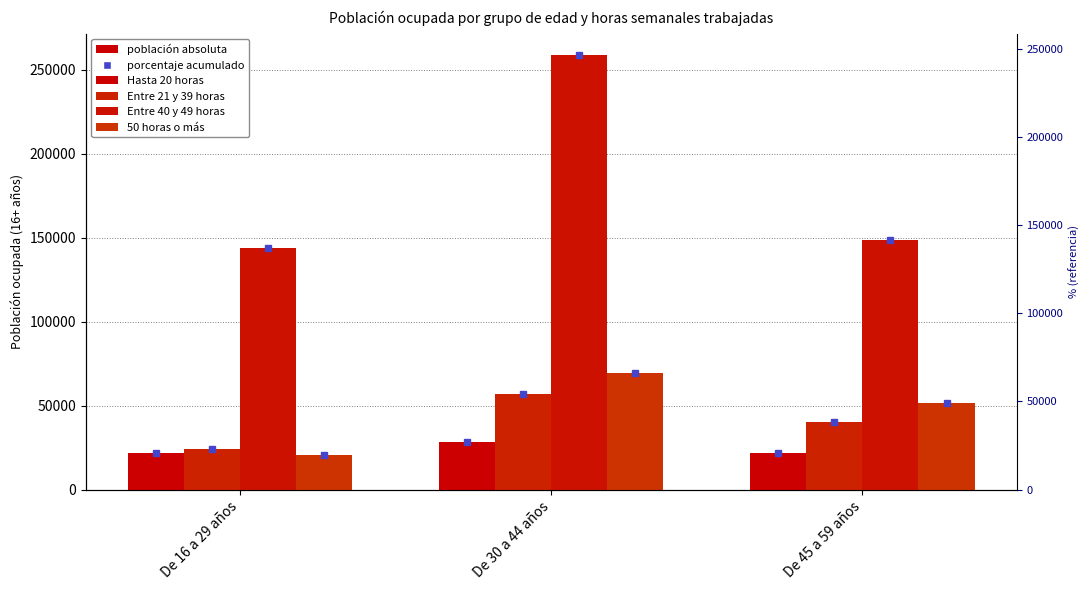

Rank the series at De 45 a 59 años from lowest to highest value.

Hasta 20 horas, Entre 21 y 39 horas, 50 horas o más, Entre 40 y 49 horas